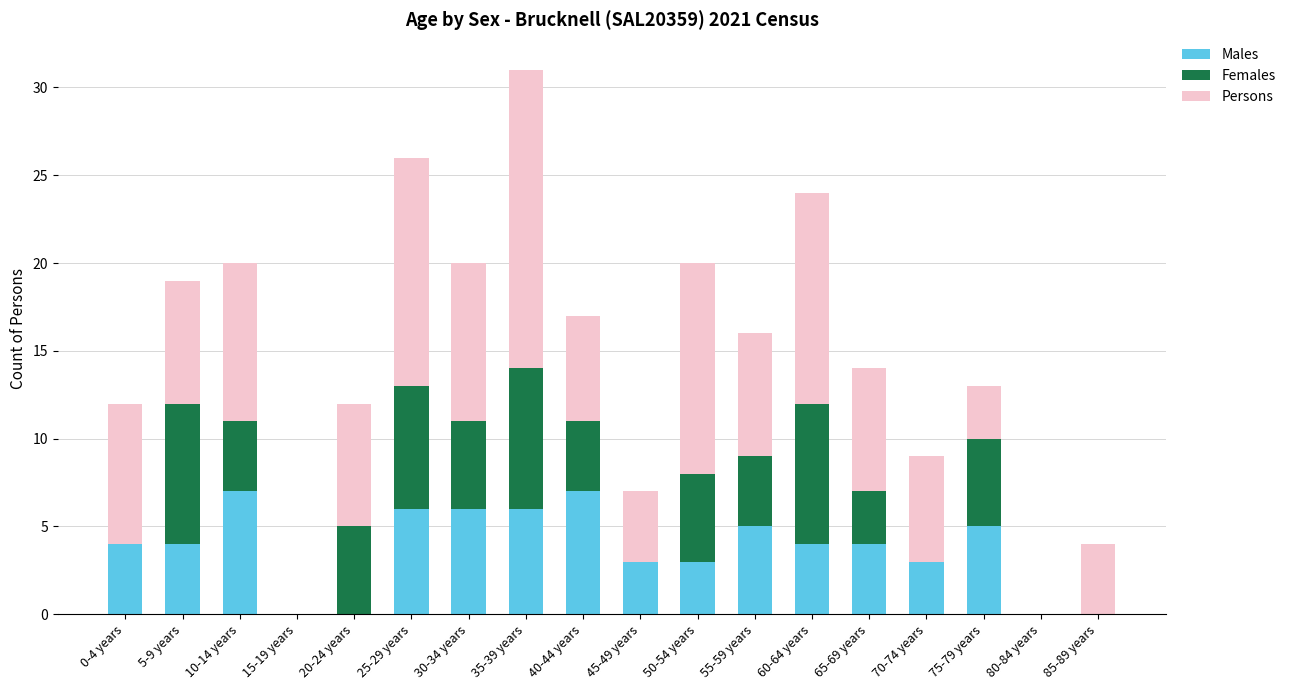

At which category is the sum across all series the highest?

35-39 years